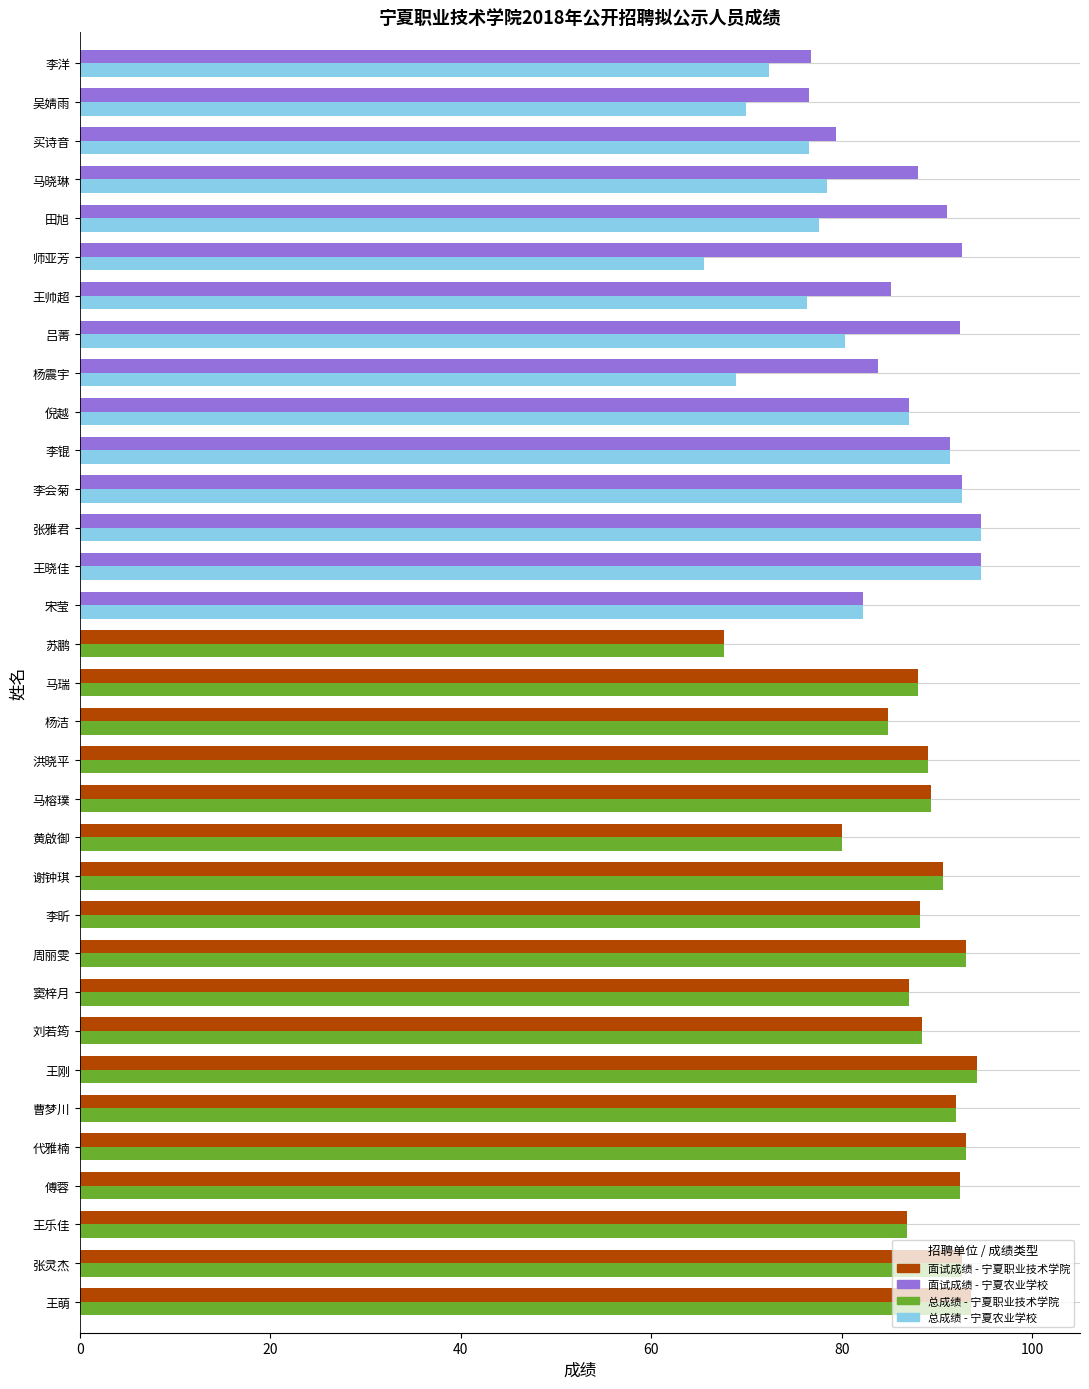

What is the average value of the 总成绩 series?

84.8